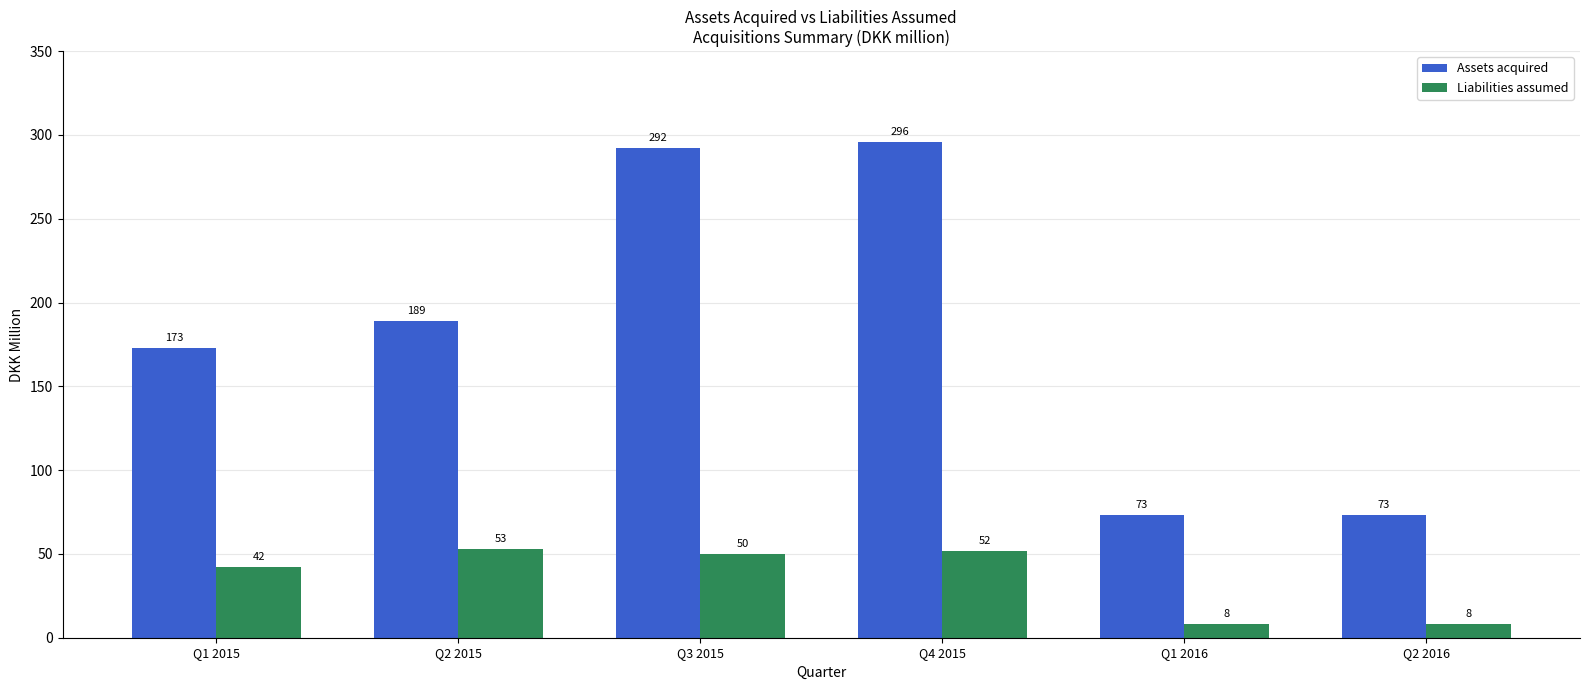

What is the approximate value of Assets acquired at Q2 2016?

73